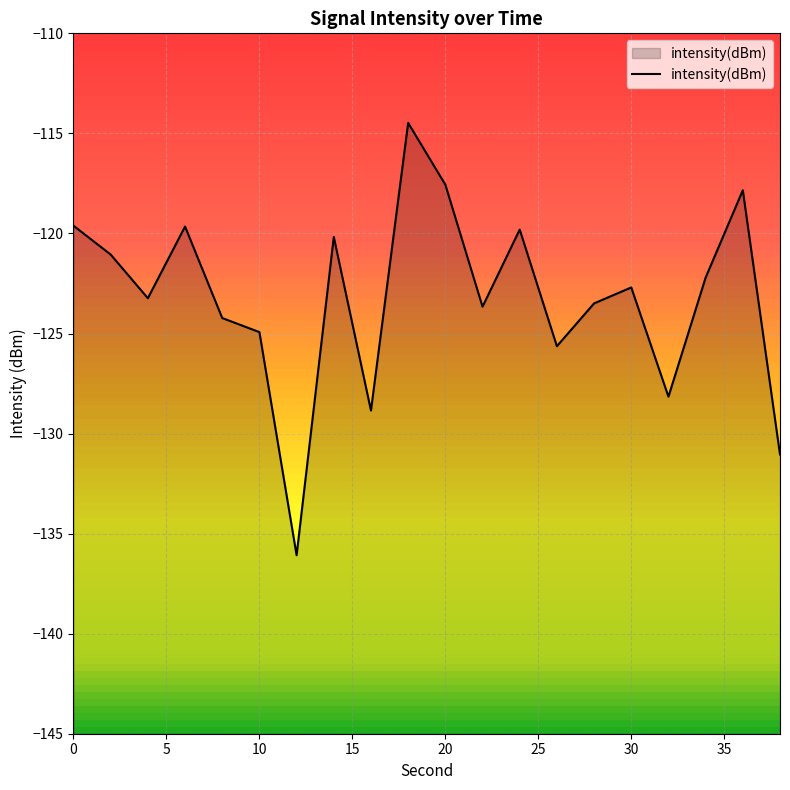

What is the sum of the values at 32 and 20?

-245.7